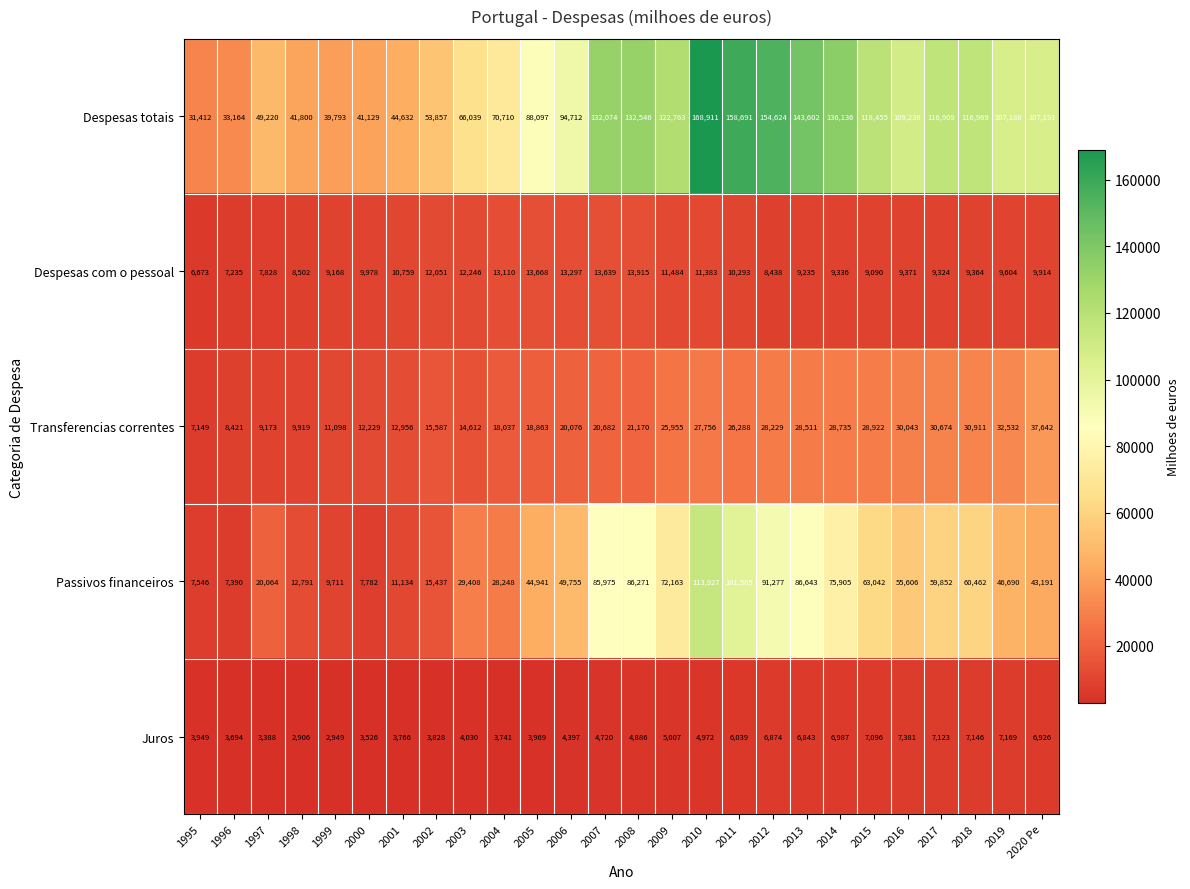

At which label is Transferencias correntes closest to 22395?

2008